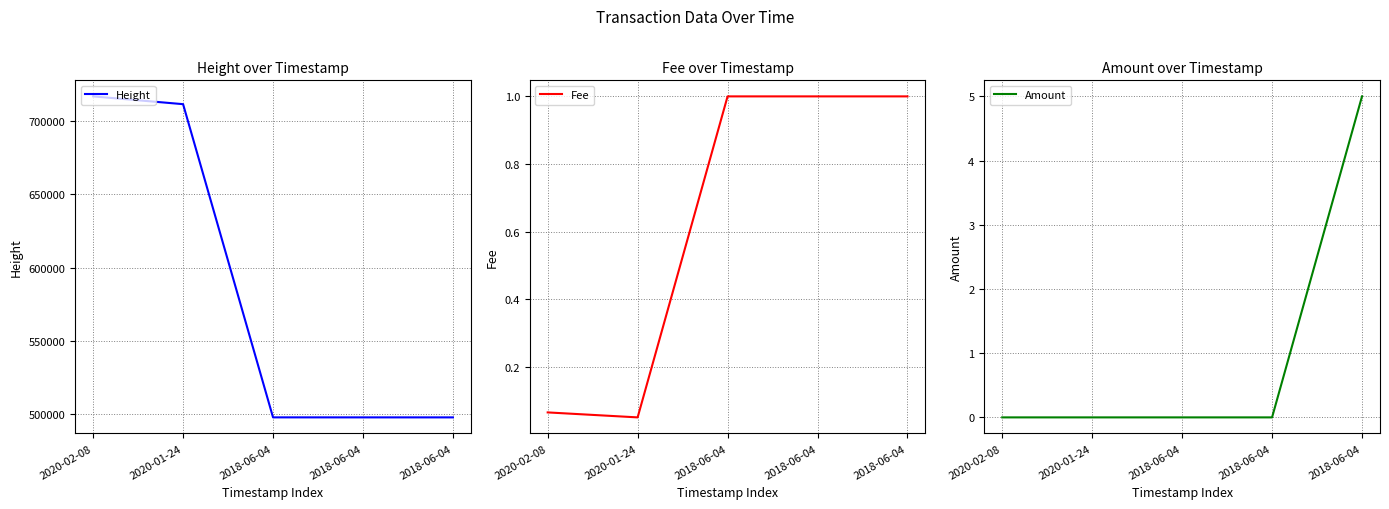

Which series has the largest range (max minus min)?

Height